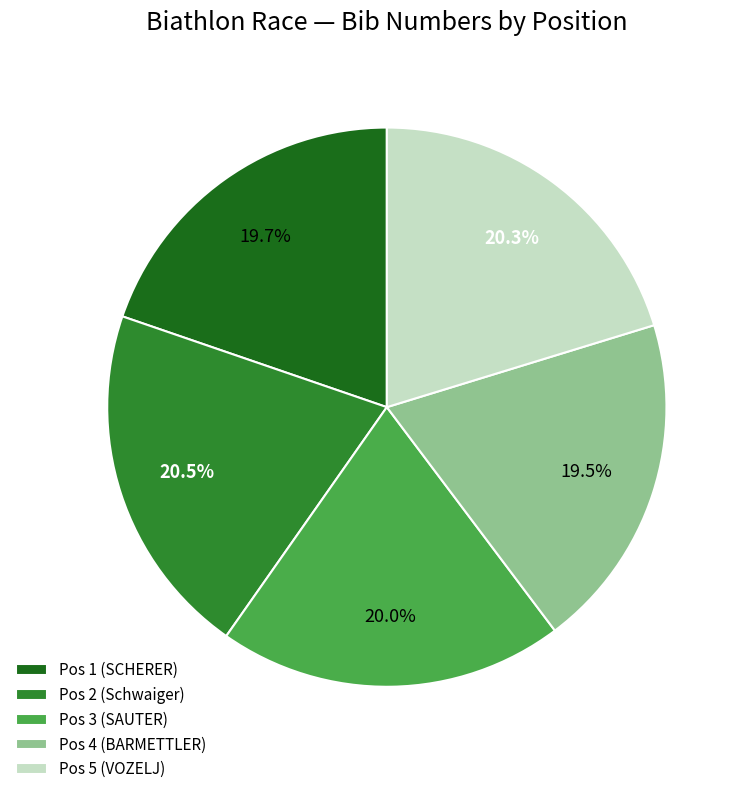

Is it true that Pos 3 (SAUTER) is 20% of the pie?

True